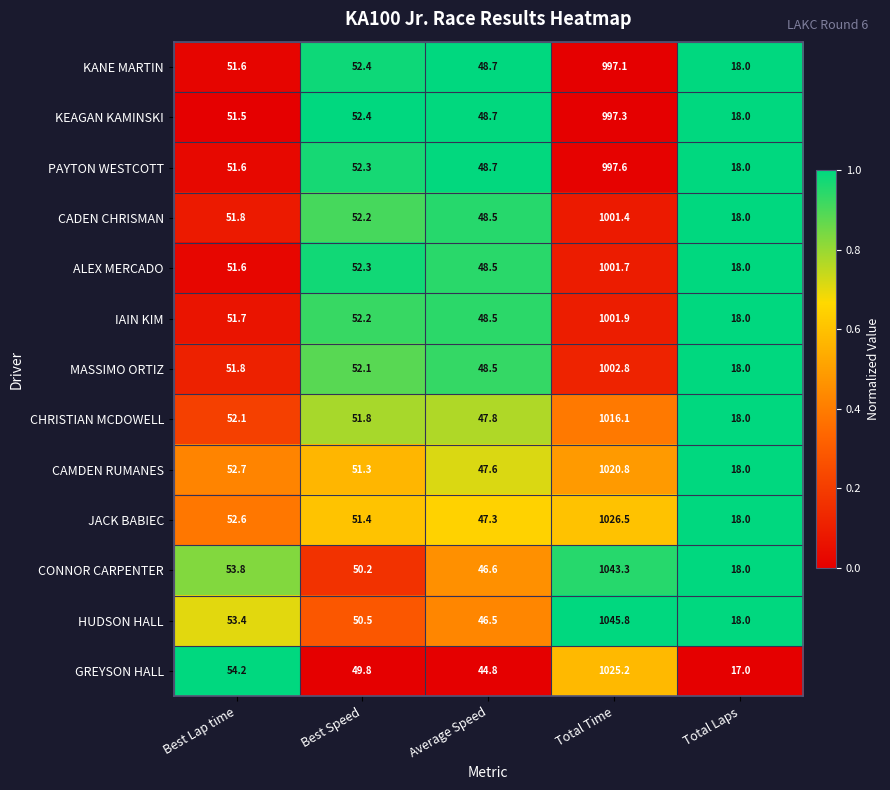

At which category is the sum across all series the highest?

Total Time